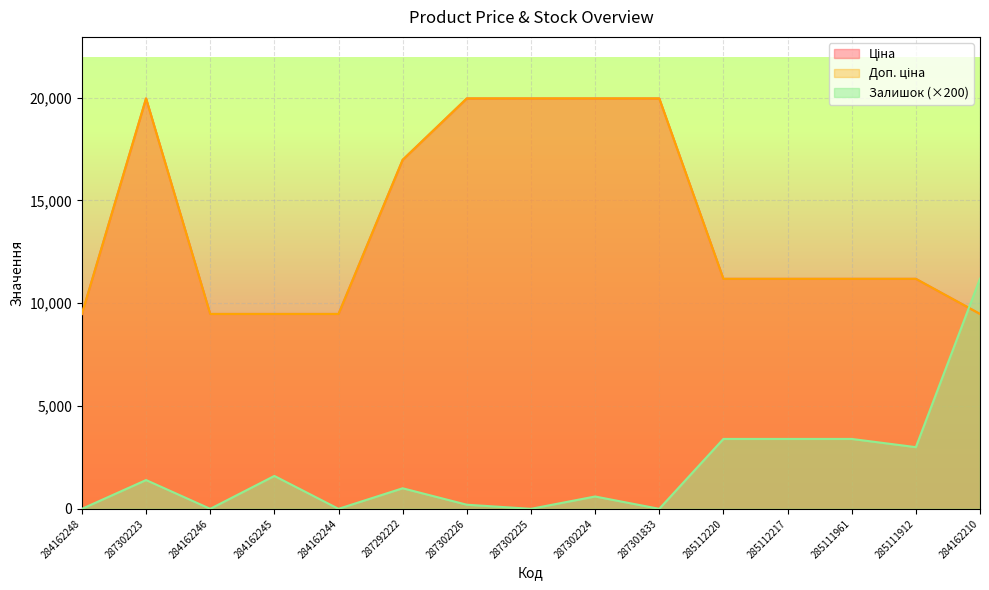

Which label corresponds to the smallest value in the chart?

284162248